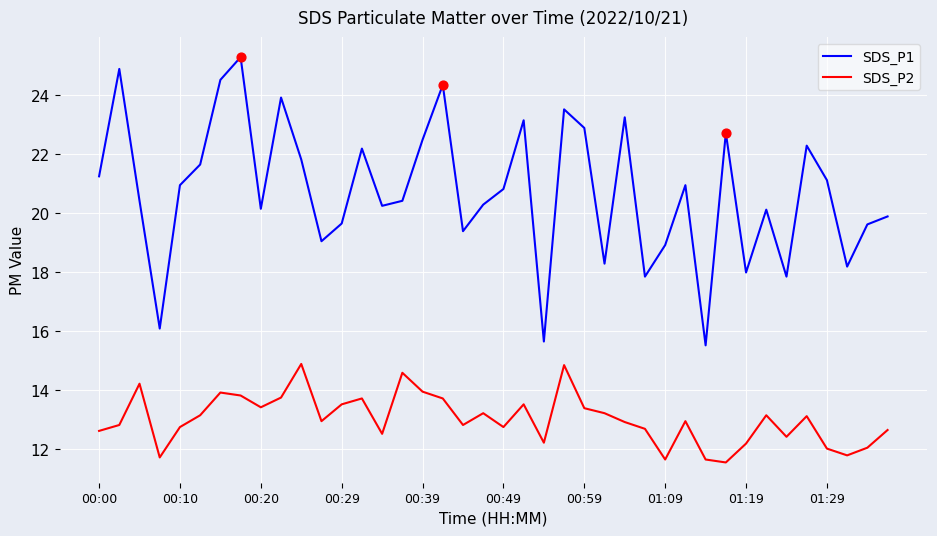

What are all the series names shown in the legend?

SDS_P1, SDS_P2